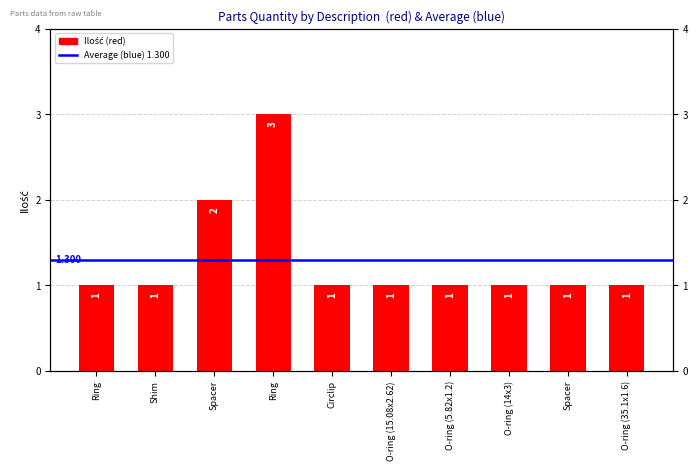

Reading right to left, list all the values displayed in this chart.

1	1	1	1	1	1	3	2	1	1